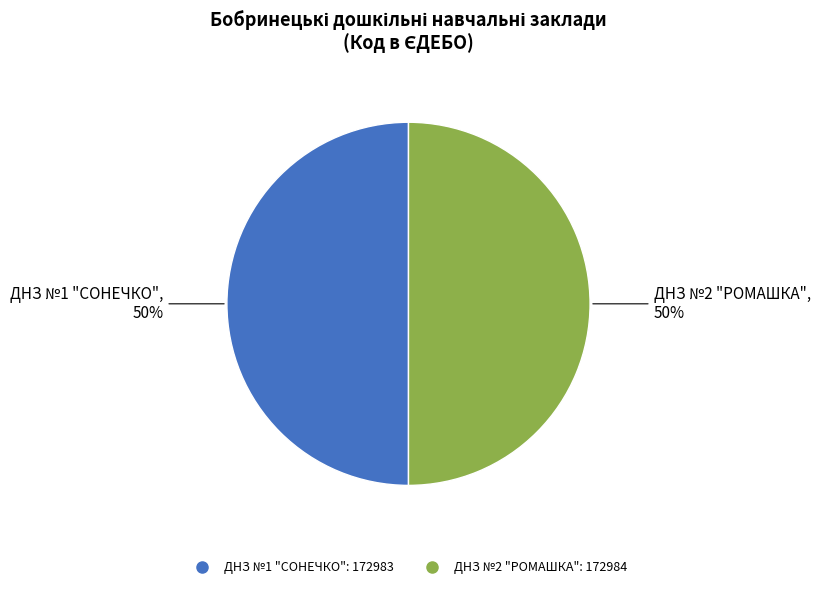

Approximately how many times larger is the value at ДНЗ №1 "СОНЕЧКО" compared to ДНЗ №2 "РОМАШКА"?

1.0